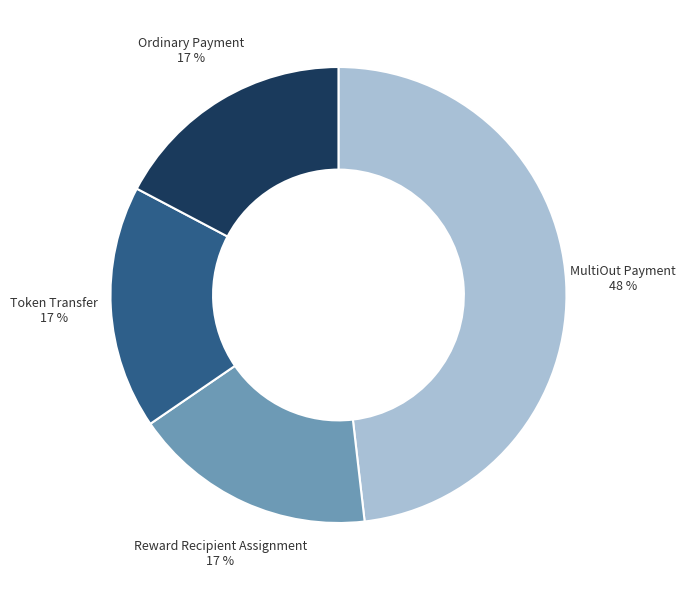

Combined, do Reward Recipient Assignment and Ordinary Payment account for over 50%?

No